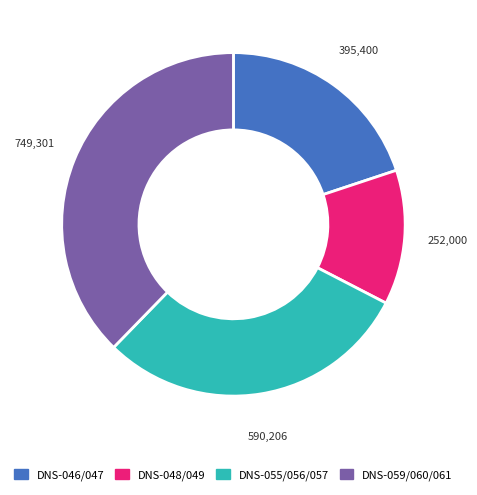

Is it true that DNS-055/056/057 is 15% of the pie?

False